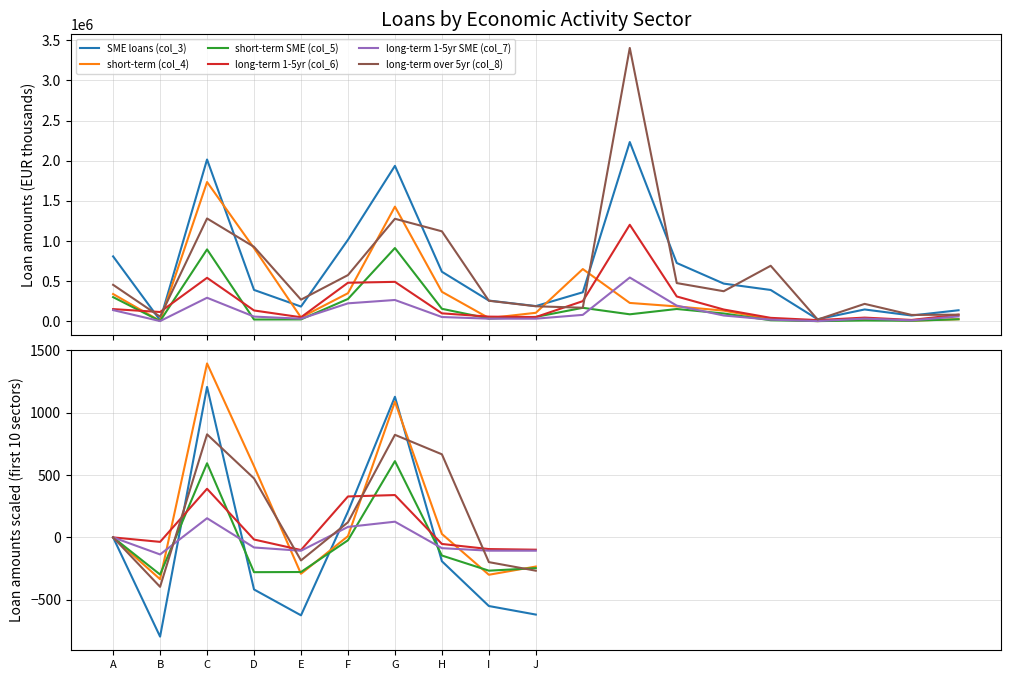

How many negative values does the short-term (col_4) series have?

4